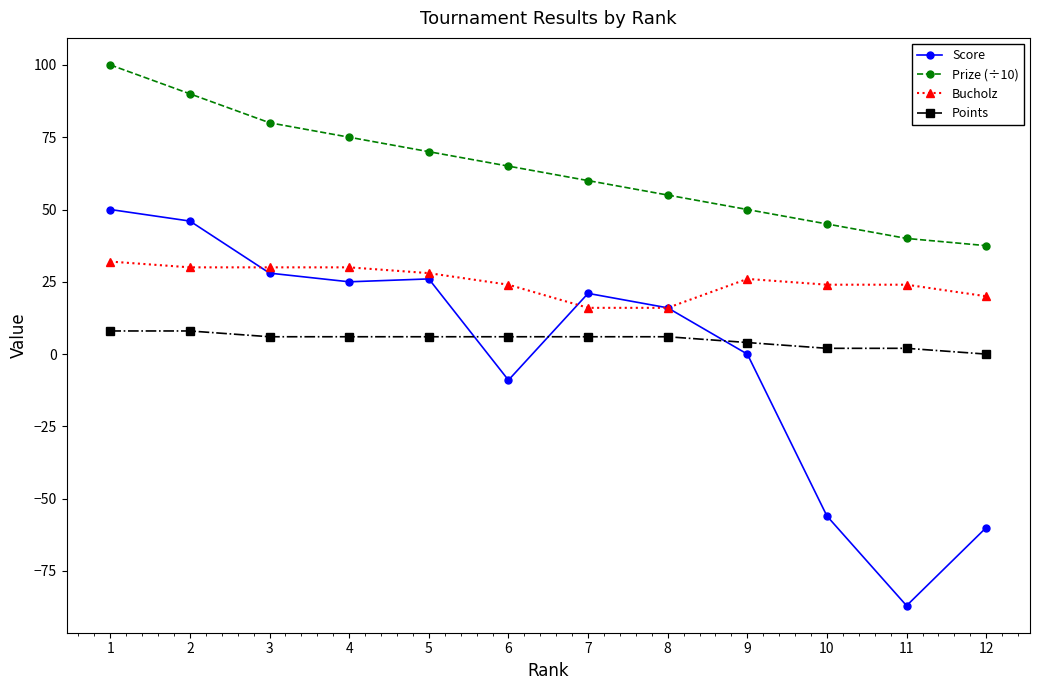

True or false: Prize (÷10) and Bucholz intersect in this chart.

False